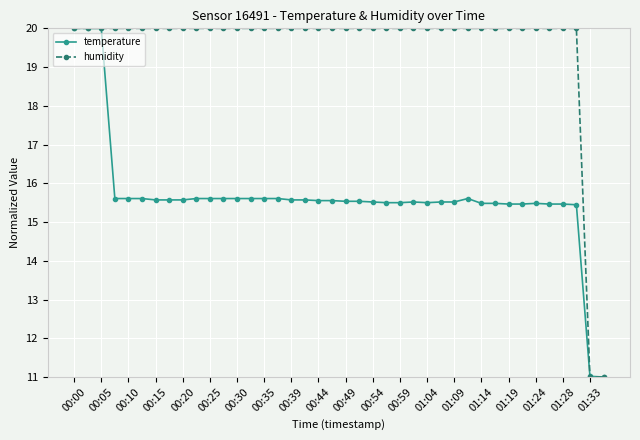

Which series has the largest total across all categories?

humidity